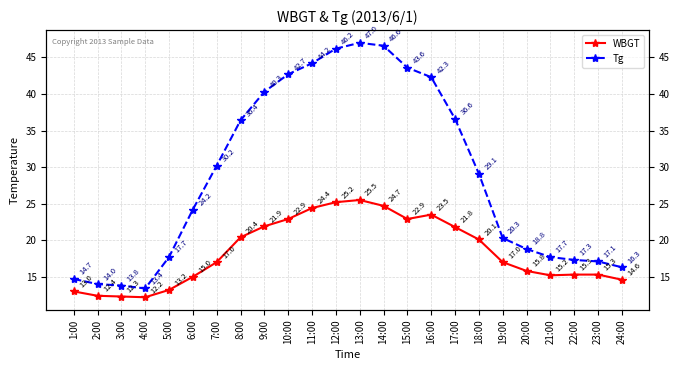

Which category has the highest value in the WBGT series?

13:00